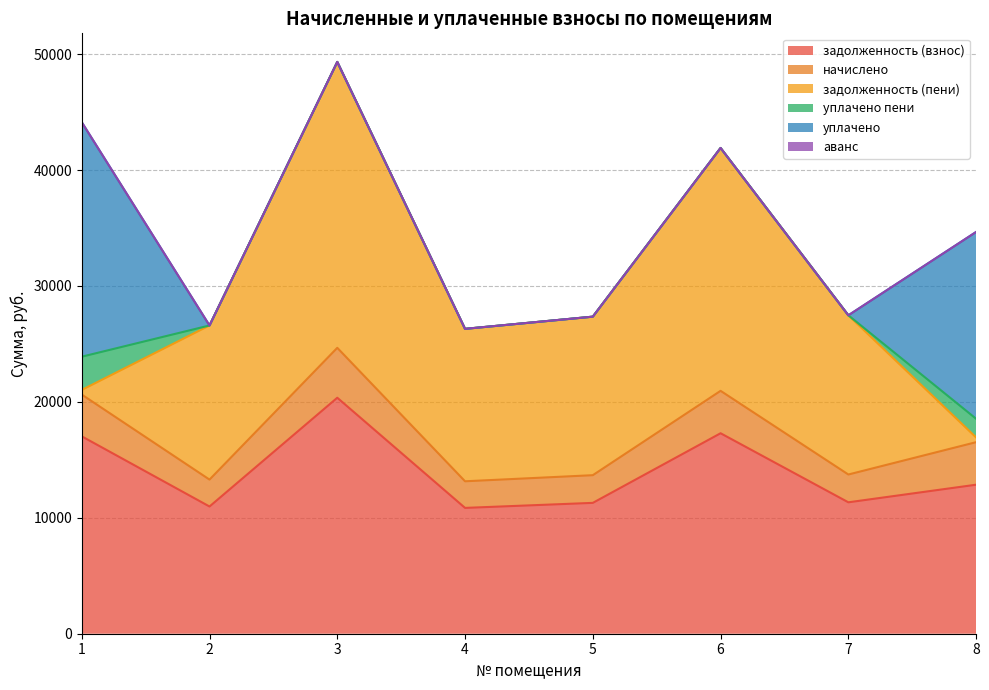

Does the chart have visible grid lines?

Yes